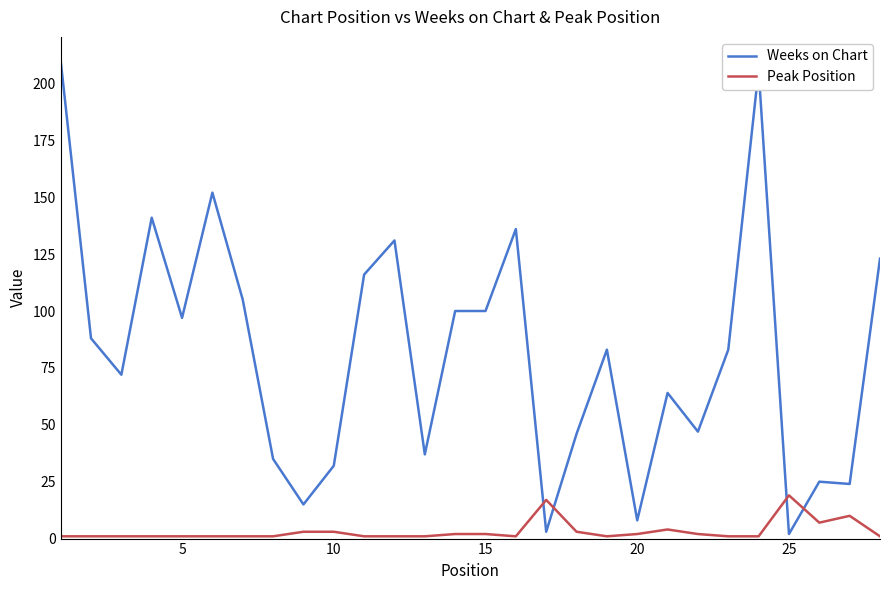

What is the maximum value for Weeks on Chart?

210